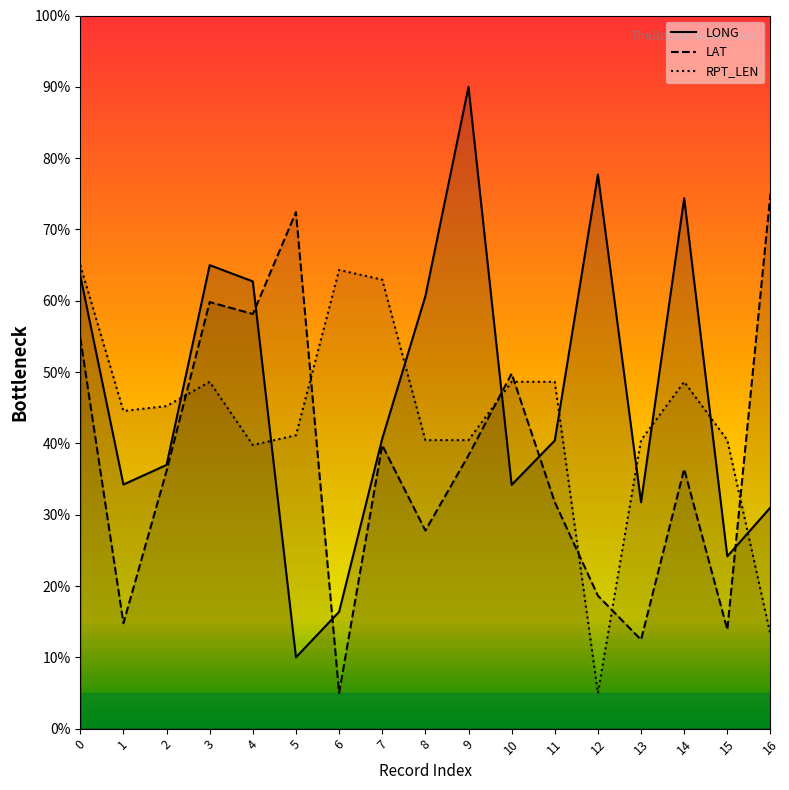

The value of RPT_LEN at 2 is 9.9. True or false?

False